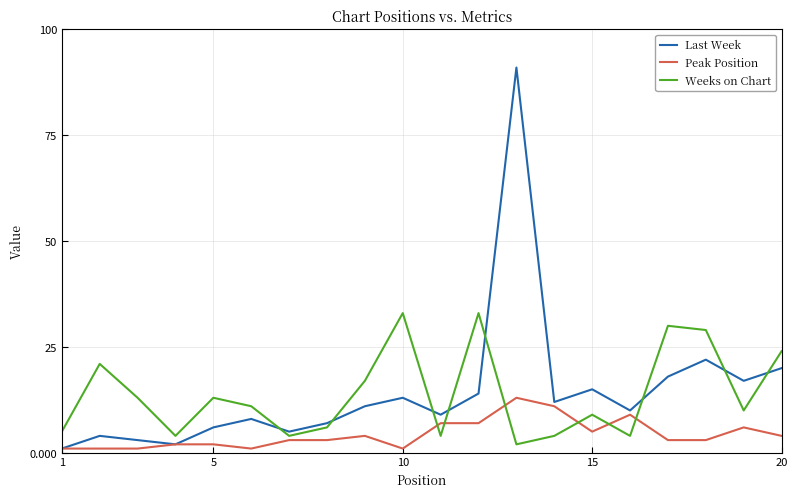

Reading left to right, what are all the values shown in this chart?

Last Week: 1	4	3	2	6	8	5	7	11	13	9	14	91	12	15	10	18	22	17	20
Peak Position: 1	1	1	2	2	1	3	3	4	1	7	7	13	11	5	9	3	3	6	4
Weeks on Chart: 5	21	13	4	13	11	4	6	17	33	4	33	2	4	9	4	30	29	10	24